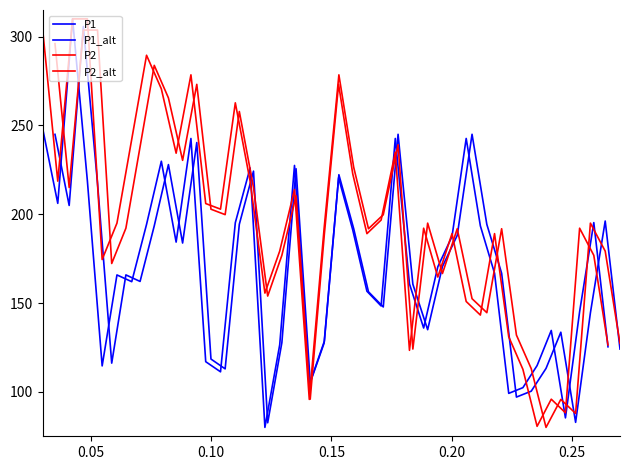

True or false: P1_alt has more than 1 points higher than both neighbors.

True